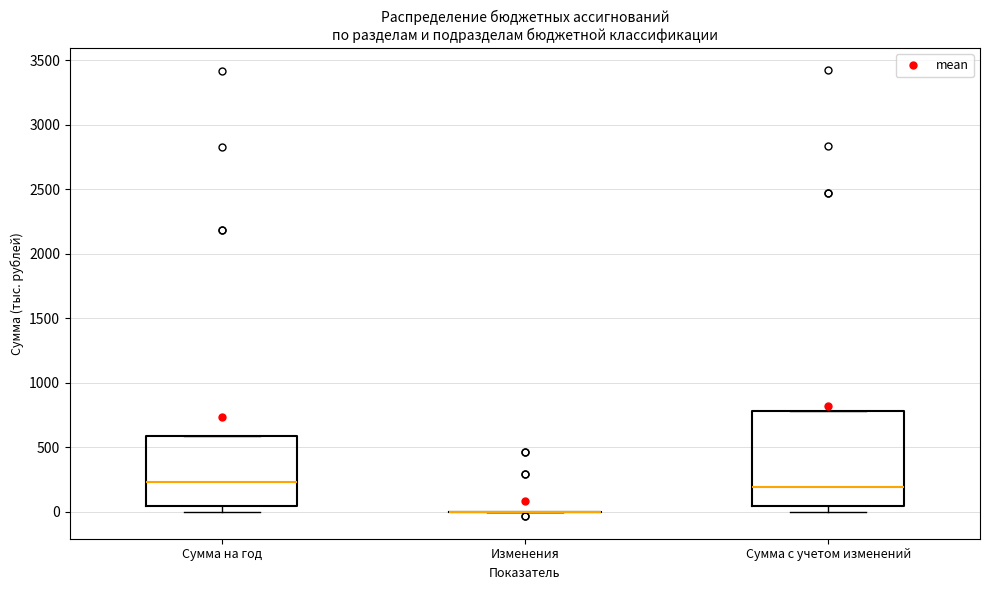

Reading left to right, read every box against the y-axis: the position of its median line, the range the box covers, and the ends of its whiskers. The values are not printed on the chart, so give them approximately, as read against the axis.

Сумма на год: median 250, box 50 to 600, whiskers 0 to 600
Изменения: box collapsed to a line at 0, whiskers 0 to 0
Сумма с учетом изменений: median 200, box 50 to 800, whiskers 0 to 800